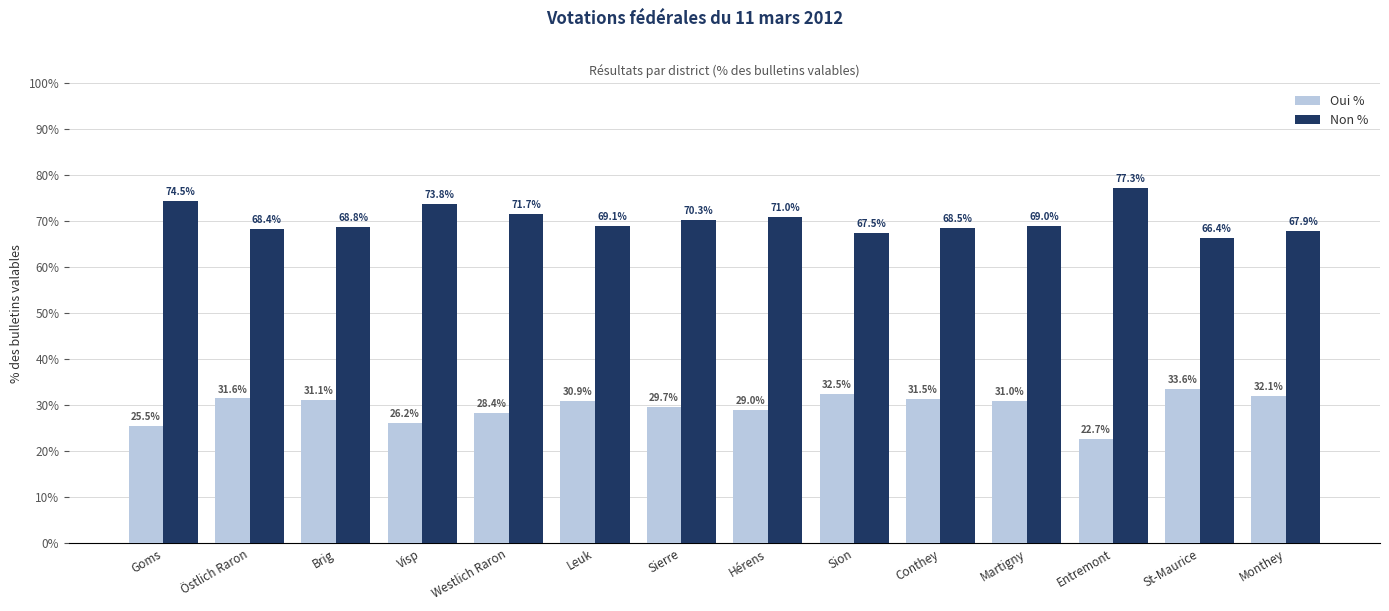

List the series in order of their peak value, lowest first.

Oui %, Non %